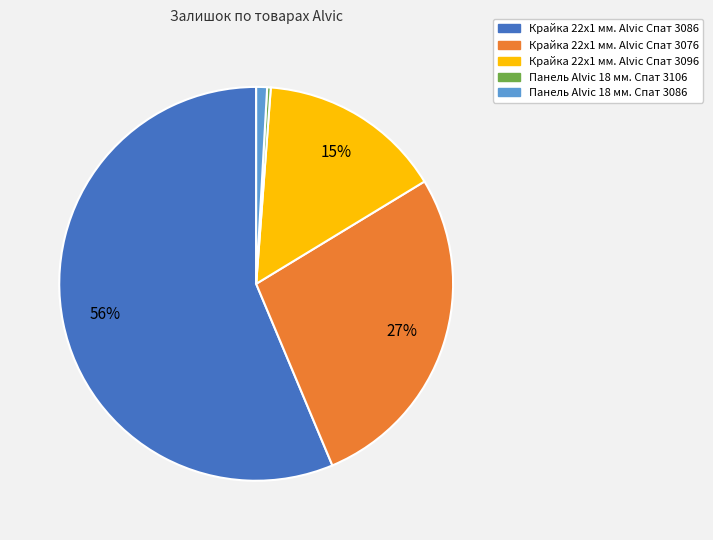

Is it true that Крайка 22x1 мм. Alvic Спат 3086 is 66% of the pie?

False